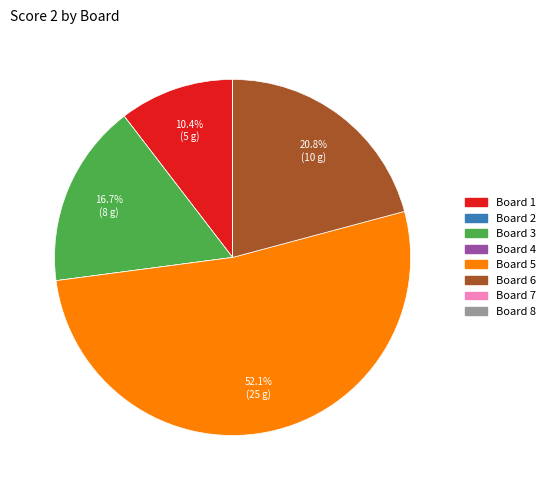

To the nearest percent, what is the difference between the Board 1 and Board 3 slice percentages?

6%